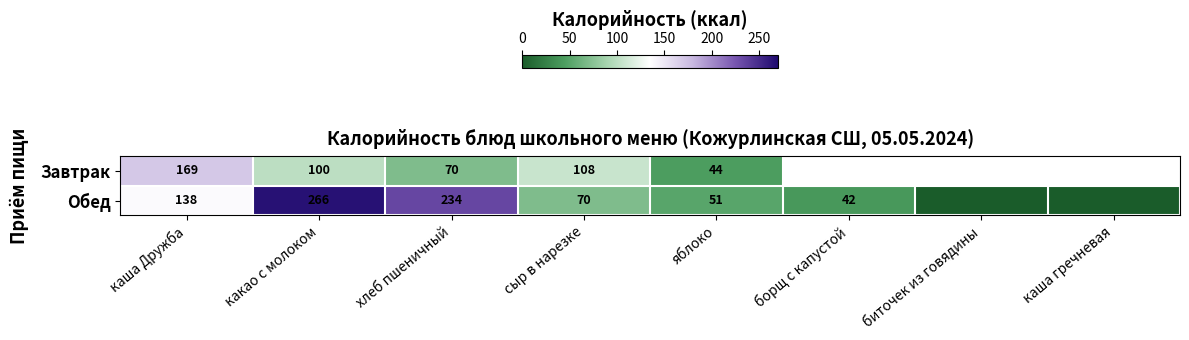

Is it true that Завтрак equals 70.0 at хлеб пшеничный?

True